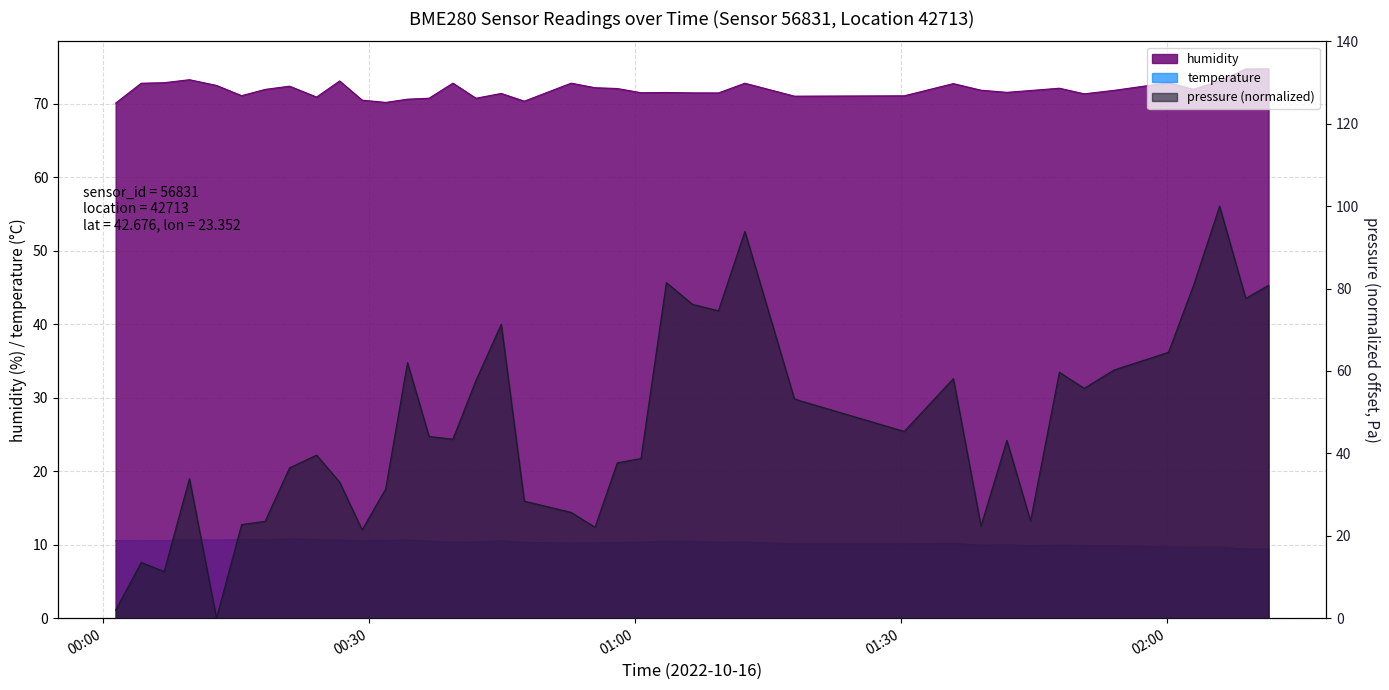

In temperature, how many points are higher than both neighbors (excluding endpoints)?

11